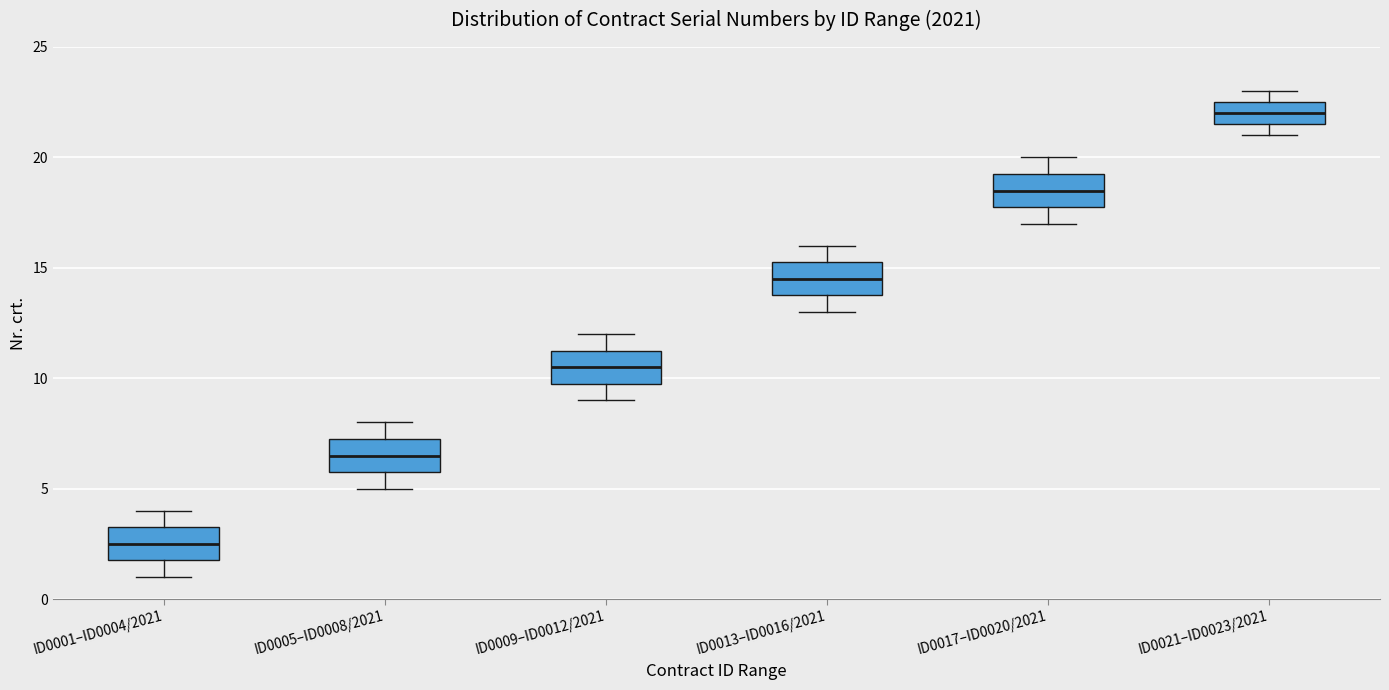

Which box has the highest median line?

ID0021–ID0023/2021